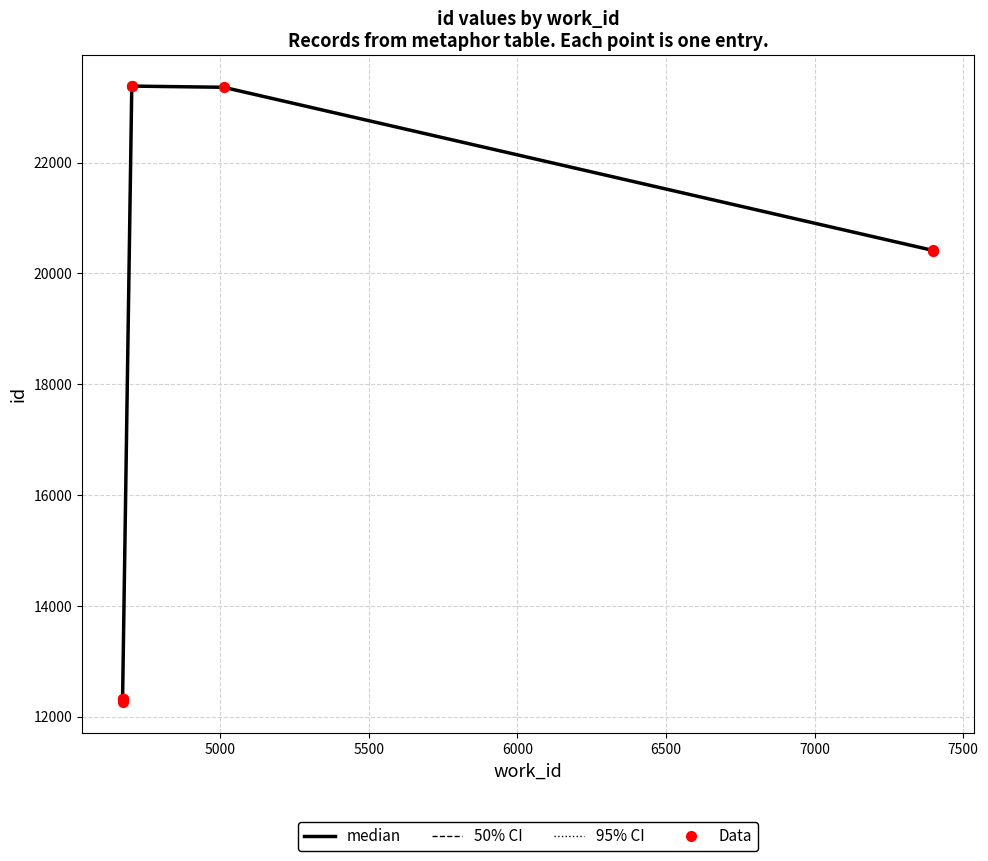

Which has a higher value, 7400 or 4671?

7400